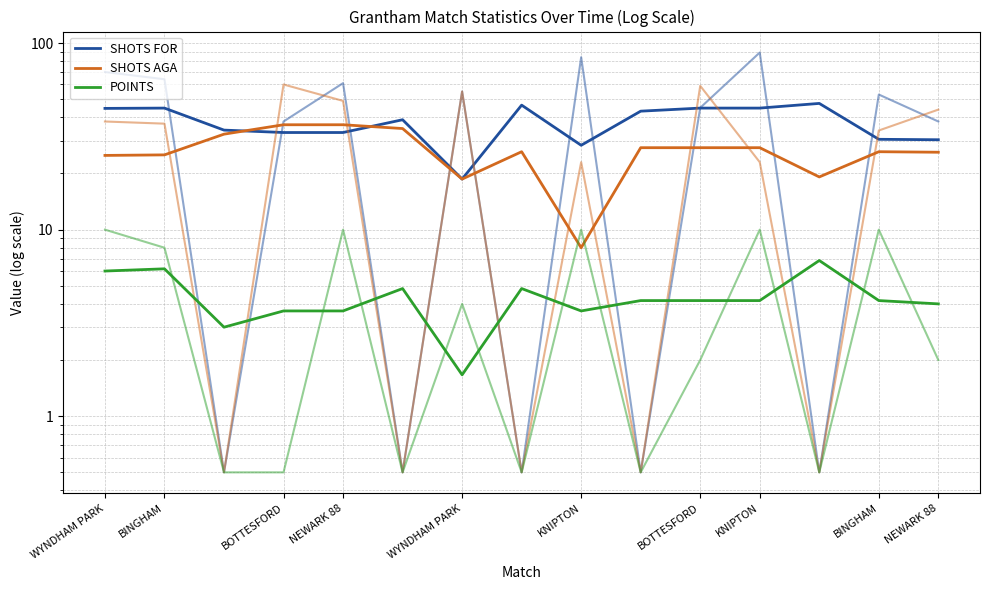

Does the chart display data point markers on the line(s)?

No